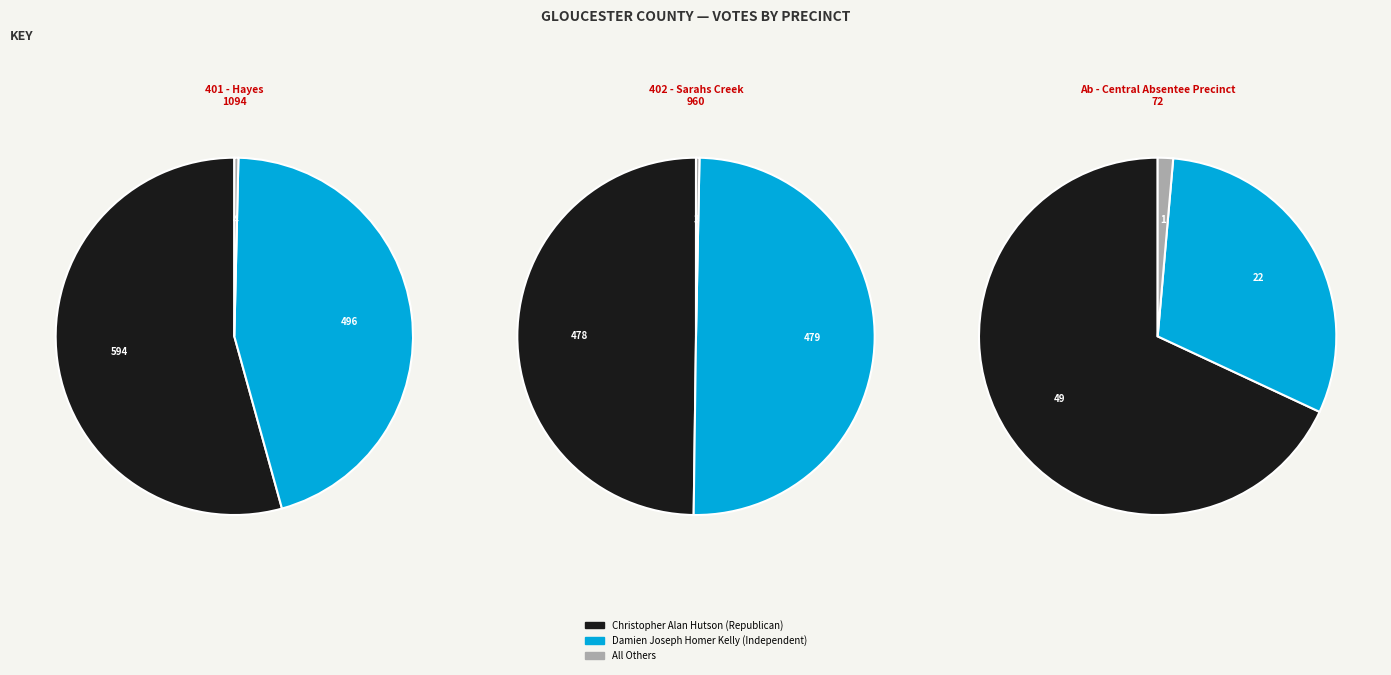

Is there a majority slice in this chart?

Yes